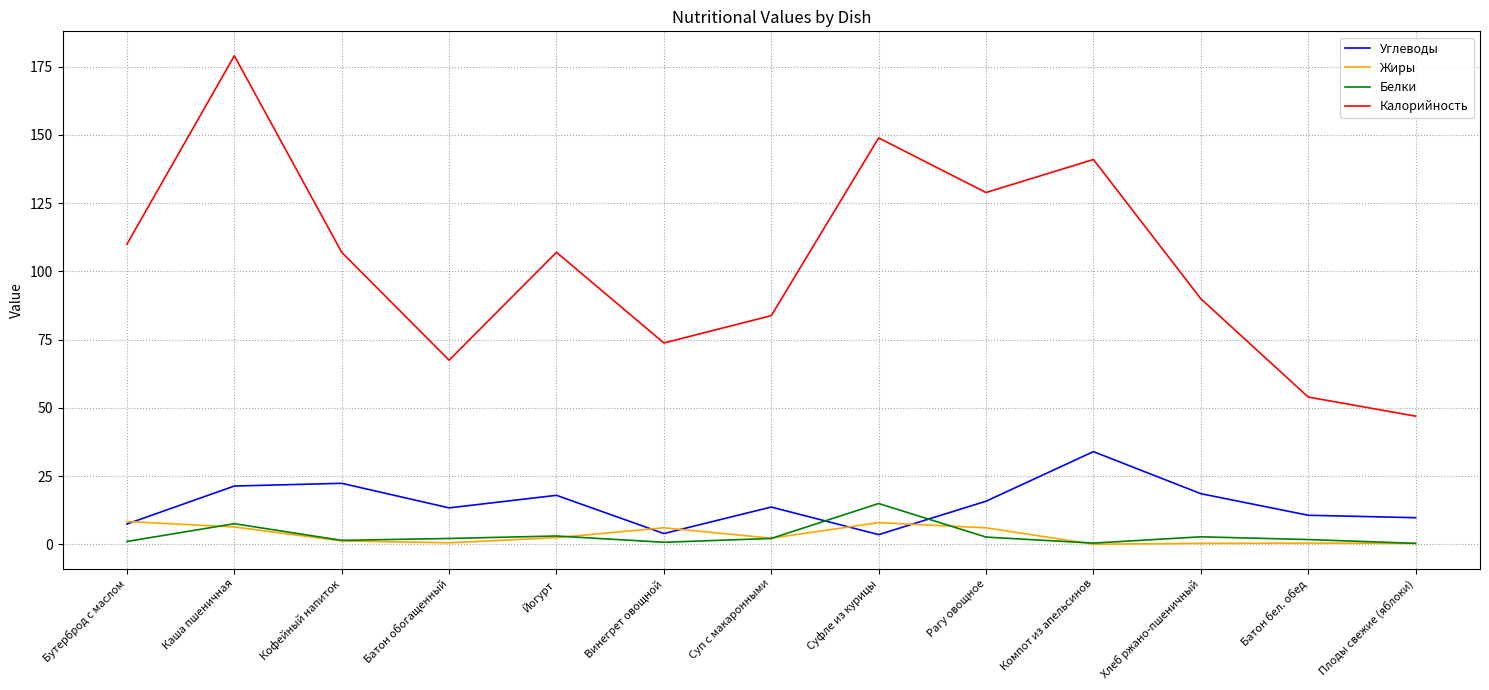

After their last crossing, which series has the higher values: Белки or Углеводы?

Углеводы